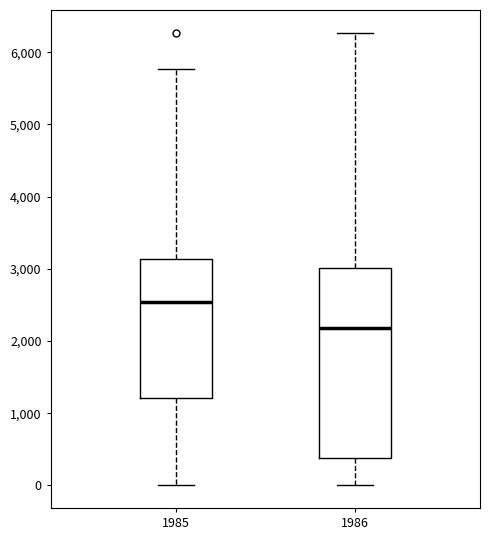

Reading left to right, read every box against the y-axis: the position of its median line, the range the box covers, and the ends of its whiskers. The values are not printed on the chart, so give them approximately, as read against the axis.

1985: median 2500, box 1200 to 3100, whiskers 0 to 5800
1986: median 2200, box 400 to 3000, whiskers 0 to 6300